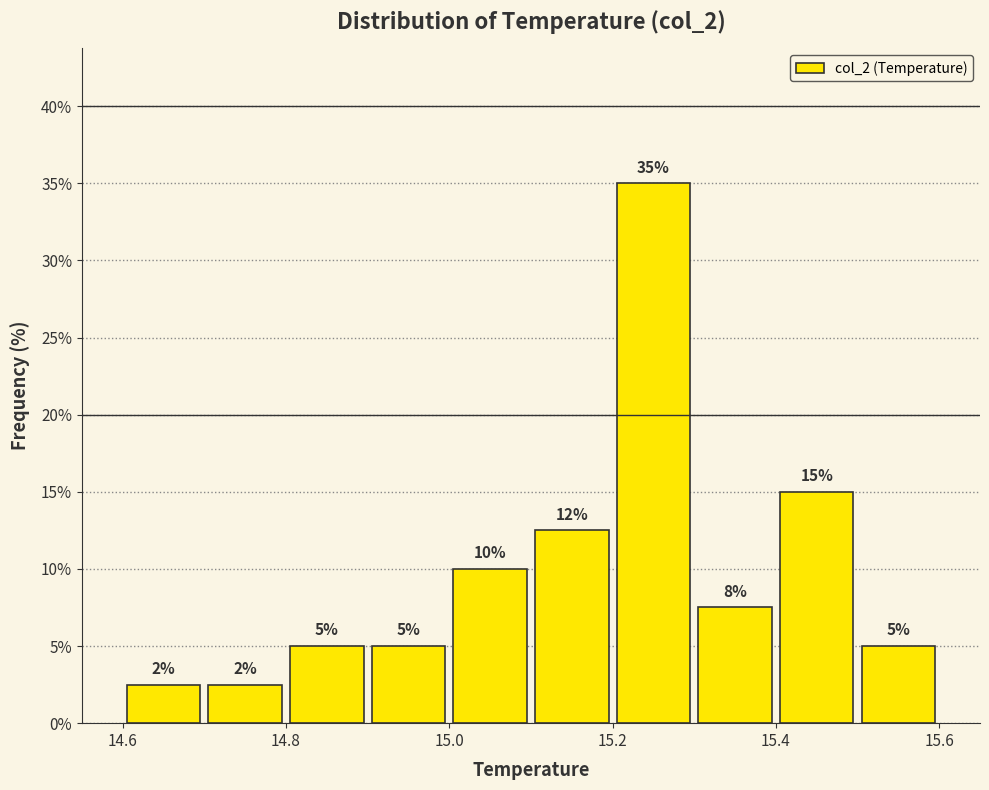

Over which range of the x-axis is the bar tallest?

15.2 to 15.3